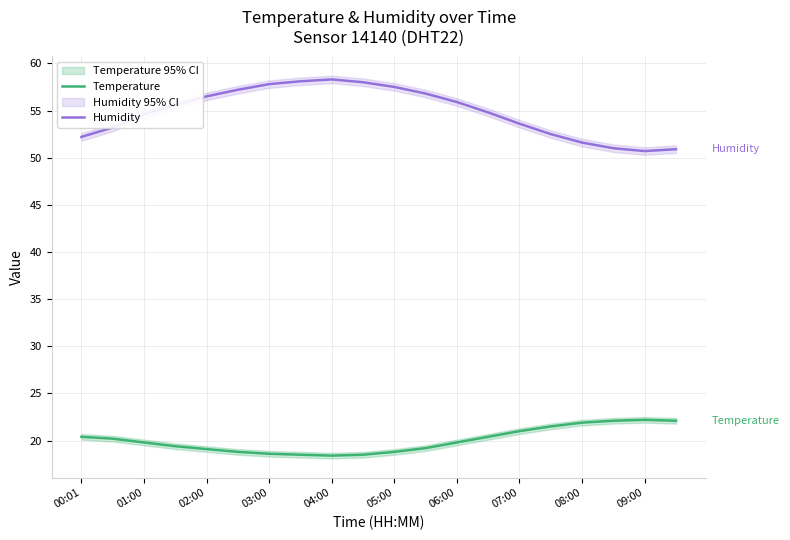

The value of Temperature at 05:00 is 18.8. True or false?

True